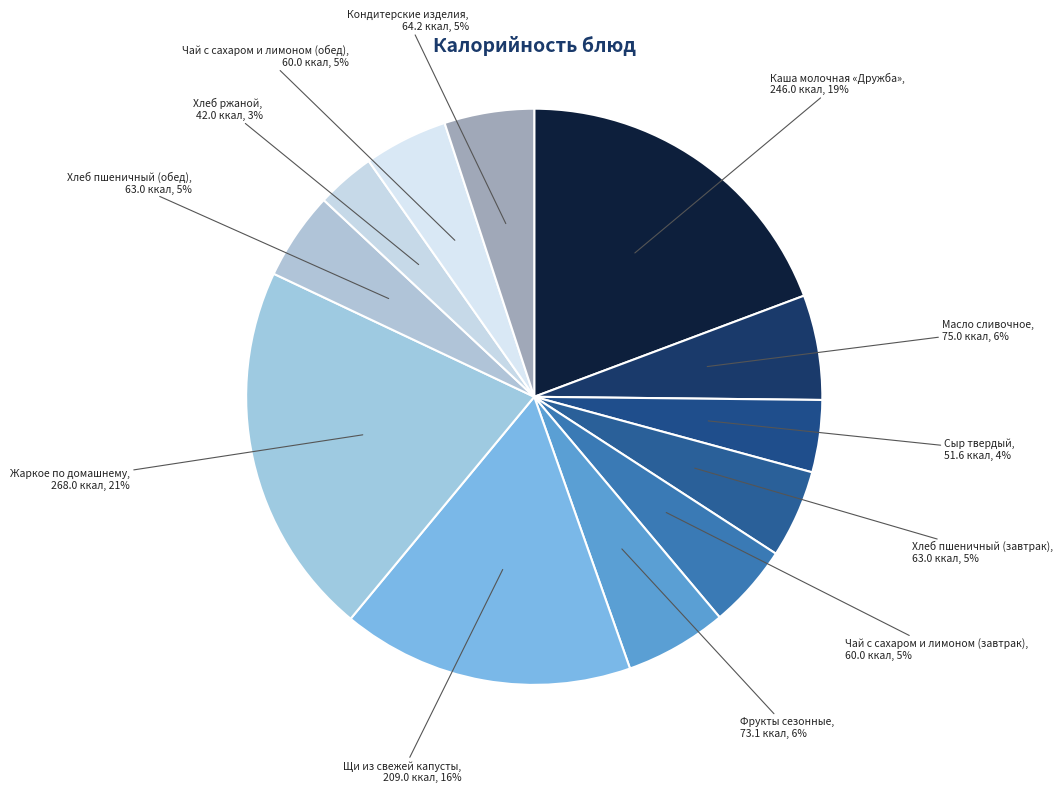

Rank the categories by value from highest to lowest.

Жаркое по домашнему, Каша молочная «Дружба», Щи из свежей капусты, Масло сливочное, Фрукты сезонные, Кондитерские изделия, Хлеб пшеничный (завтрак), Хлеб пшеничный (обед), Чай с сахаром и лимоном (завтрак), Чай с сахаром и лимоном (обед), Сыр твердый, Хлеб ржаной